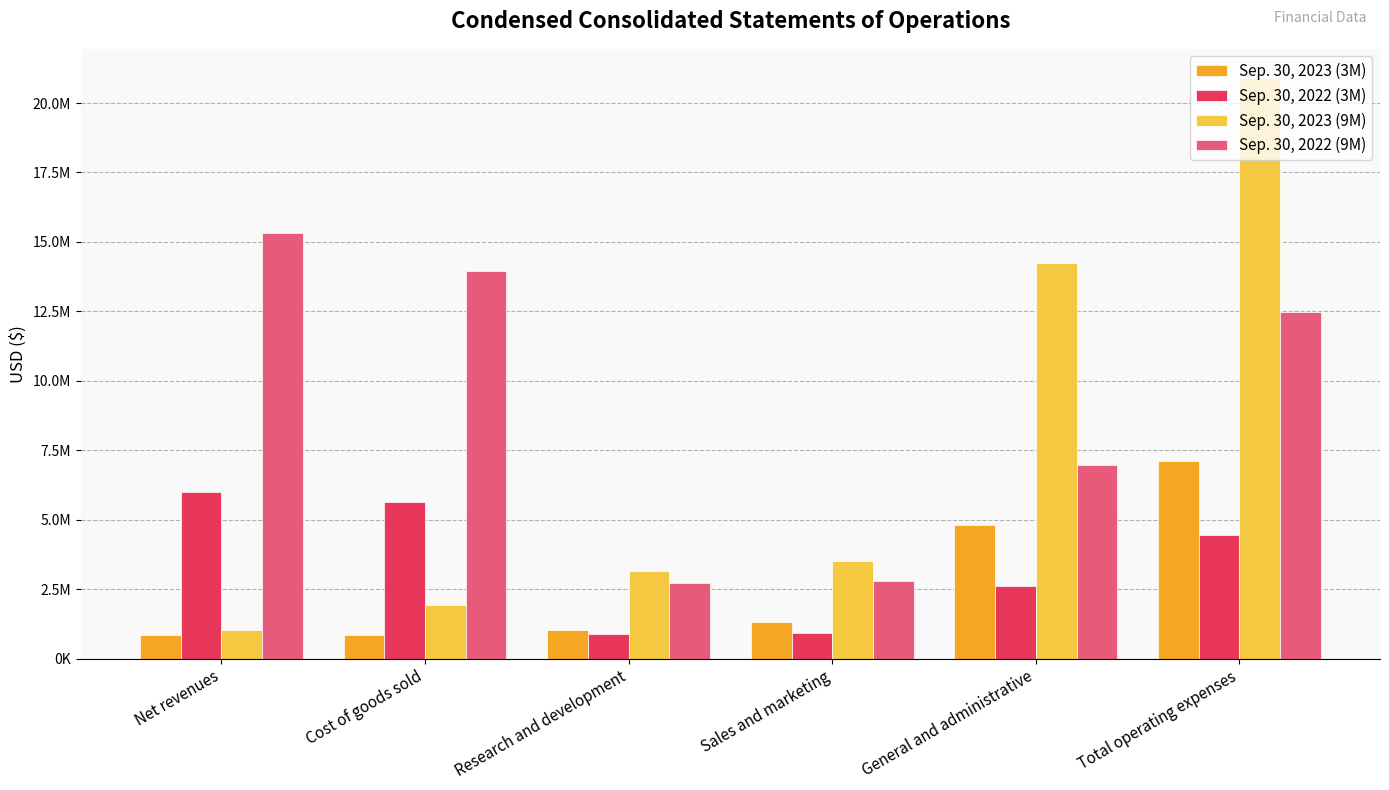

What are all the series names shown in the legend?

Sep. 30, 2023 (3M), Sep. 30, 2022 (3M), Sep. 30, 2023 (9M), Sep. 30, 2022 (9M)